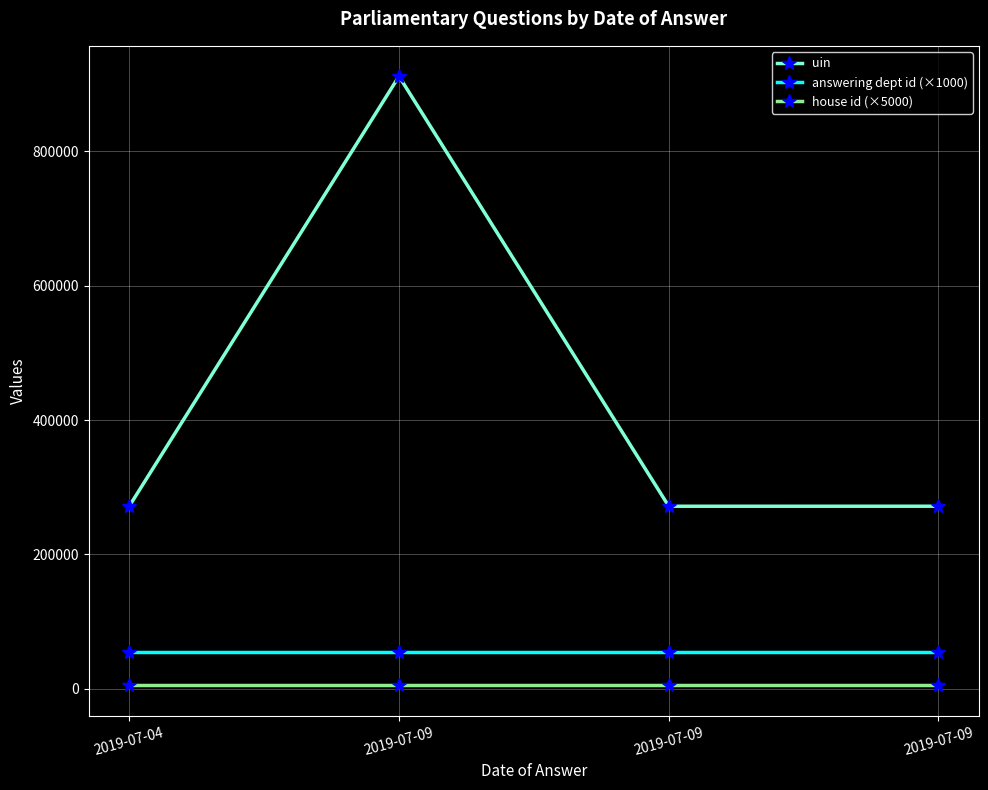

What are all the series names shown in the legend?

uin, answering dept id (×1000), house id (×5000)